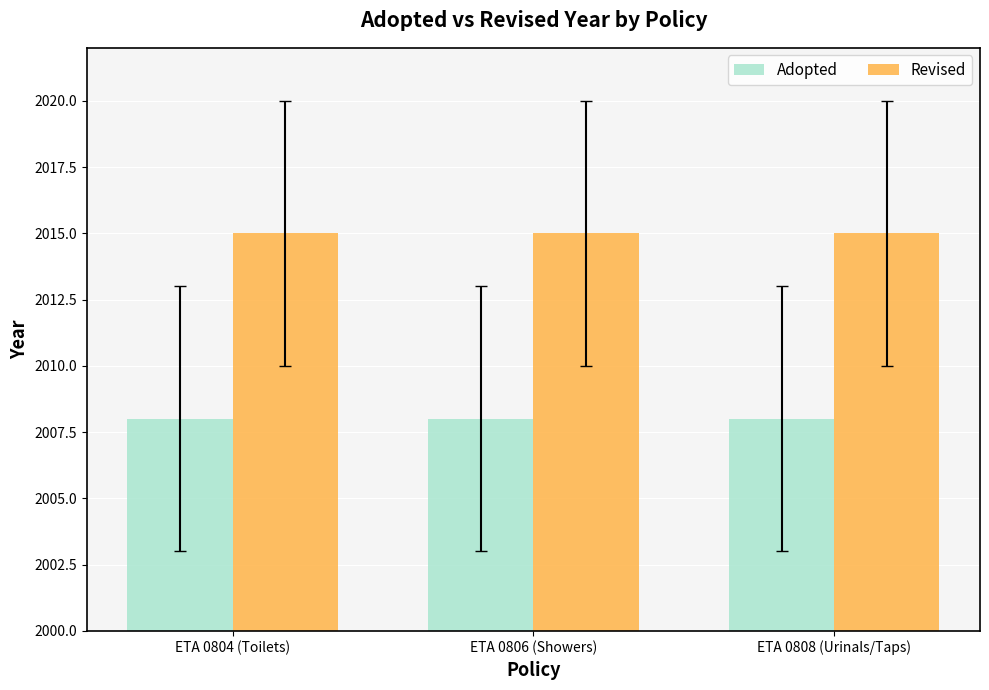

What is the label of the 1st bar from the right?

ETA 0808 (Urinals/Taps)